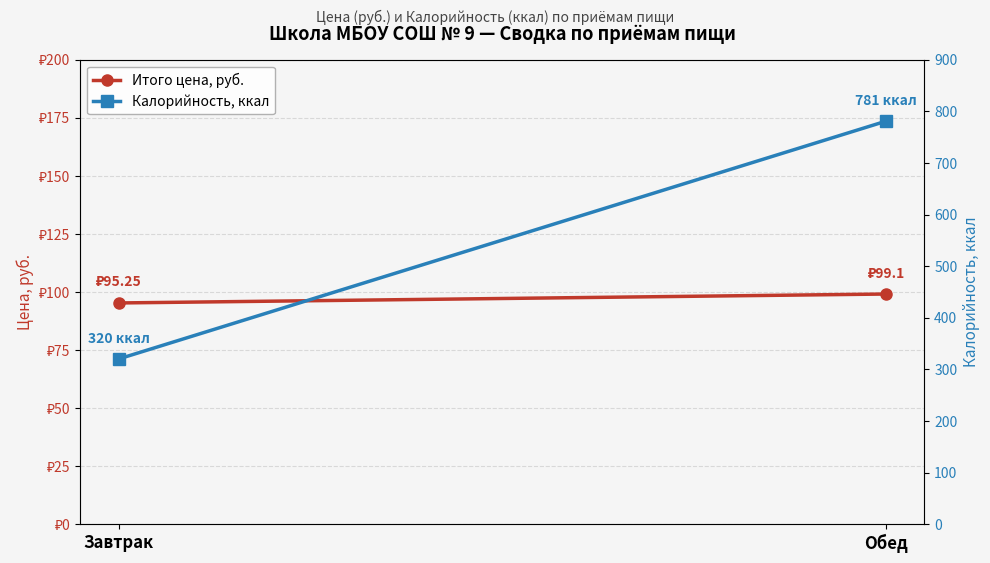

Is it true that Калорийность, ккал equals 320.0 at Завтрак?

True